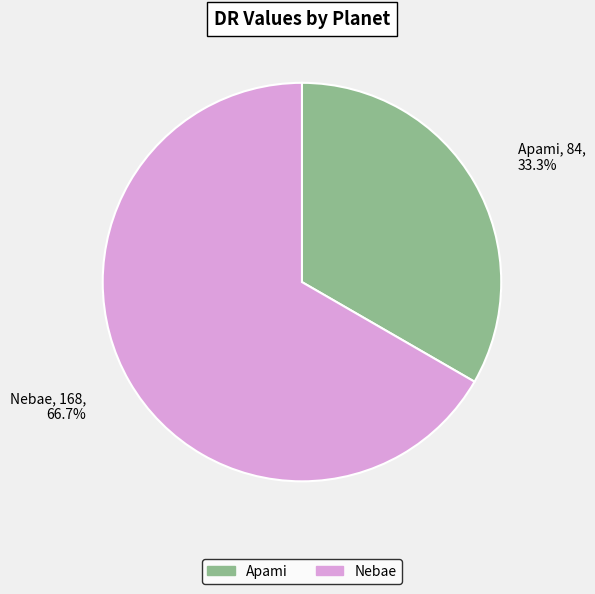

What is the largest slice in the pie chart?

Nebae